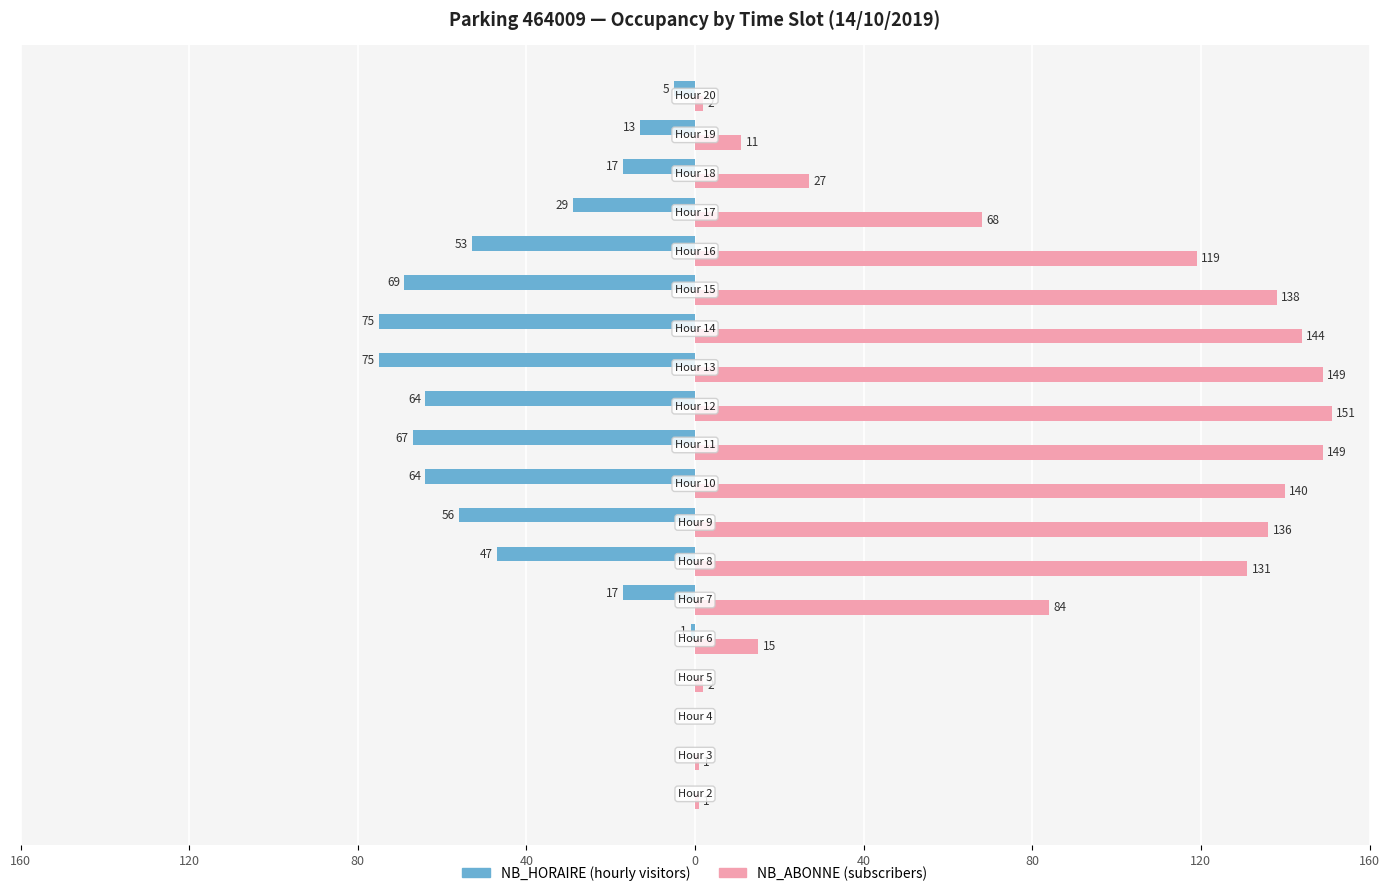

What is the greatest value displayed?

151